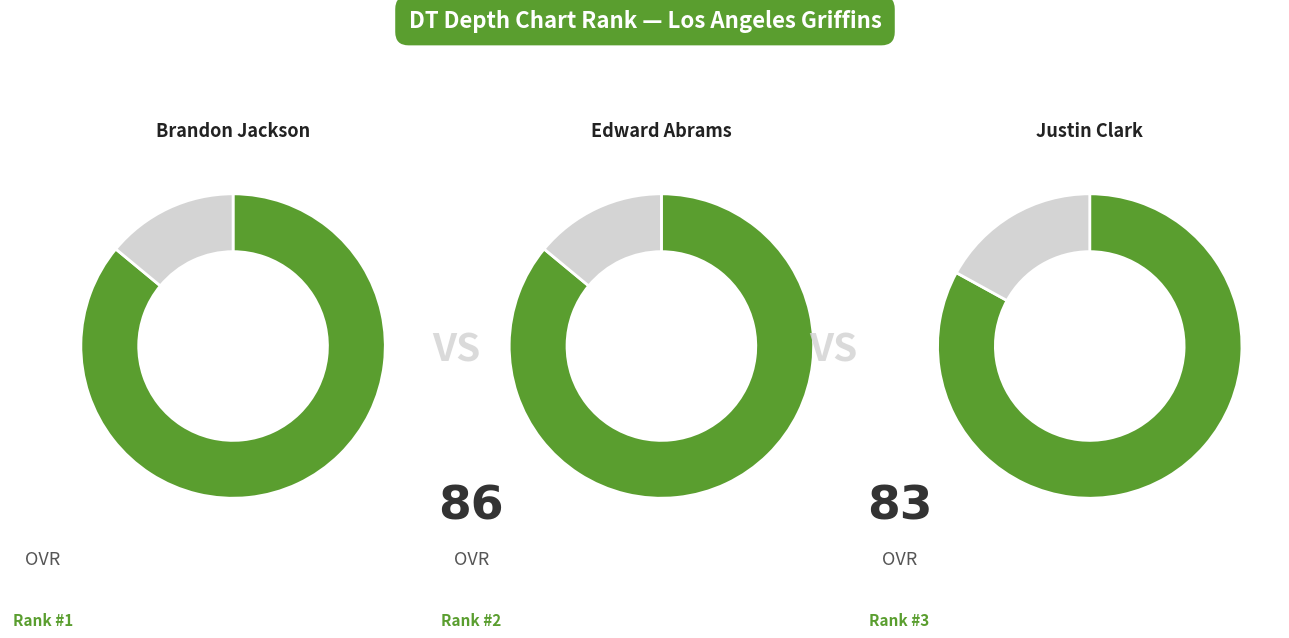

True or false: Justin Clark accounts for 65% of the total.

False